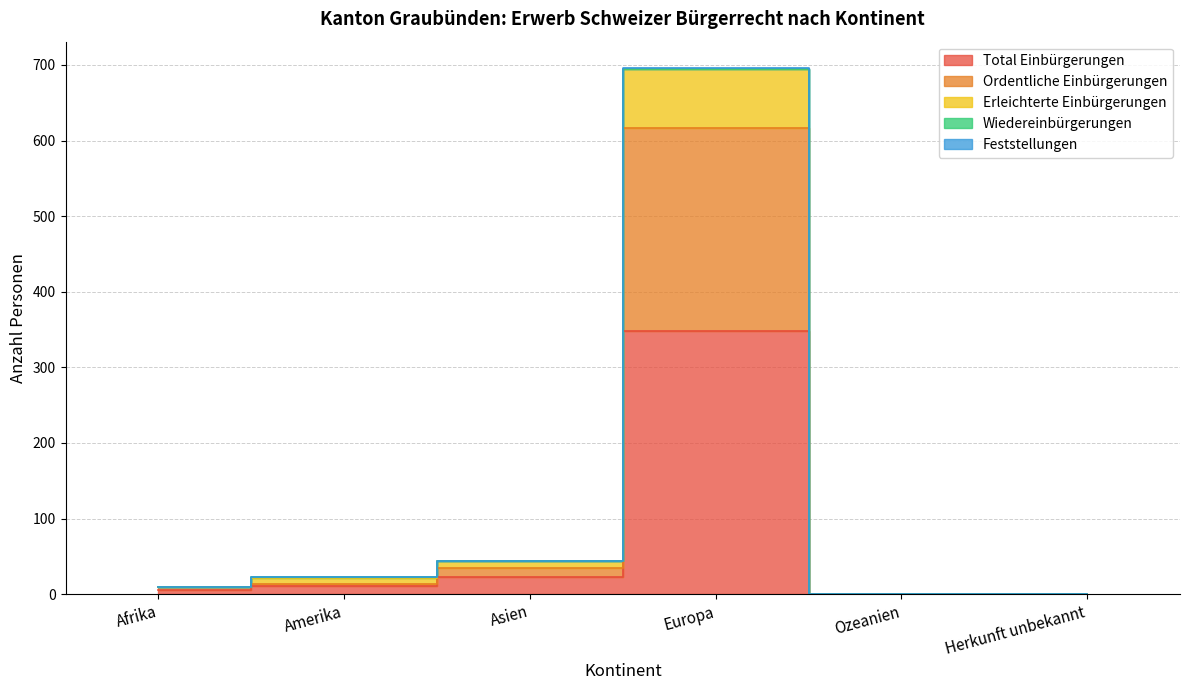

At which category is the sum across all series the highest?

Europa